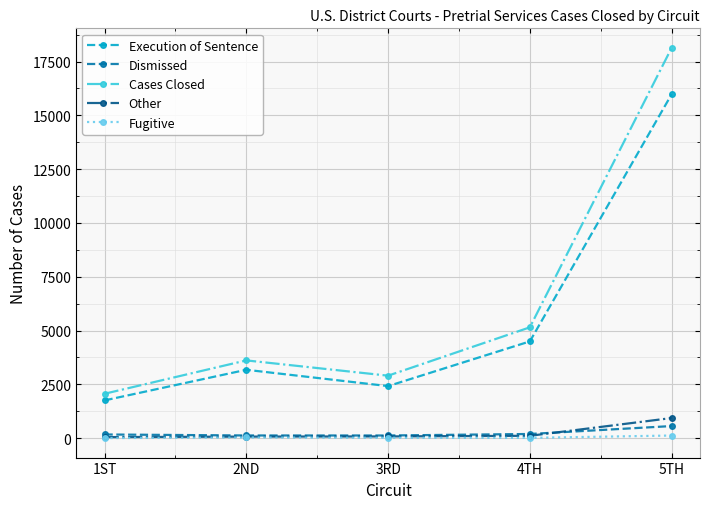

True or false: Cases Closed has more than 2 points higher than both neighbors.

False